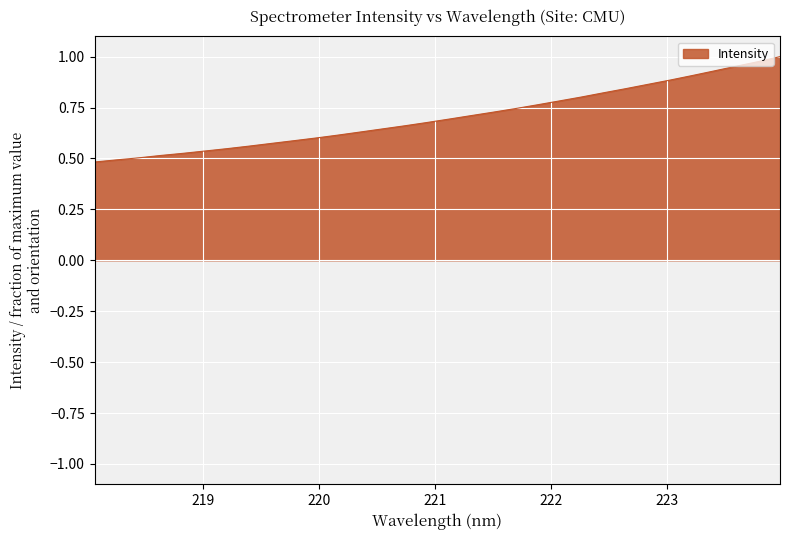

Reading right to left, extract all data points from this chart.

1.0	1.0	1.0	0.9	0.9	0.9	0.9	0.8	0.8	0.8	0.8	0.8	0.7	0.7	0.7	0.7	0.7	0.7	0.6	0.6	0.6	0.6	0.6	0.6	0.6	0.5	0.5	0.5	0.5	0.5	0.5	0.5